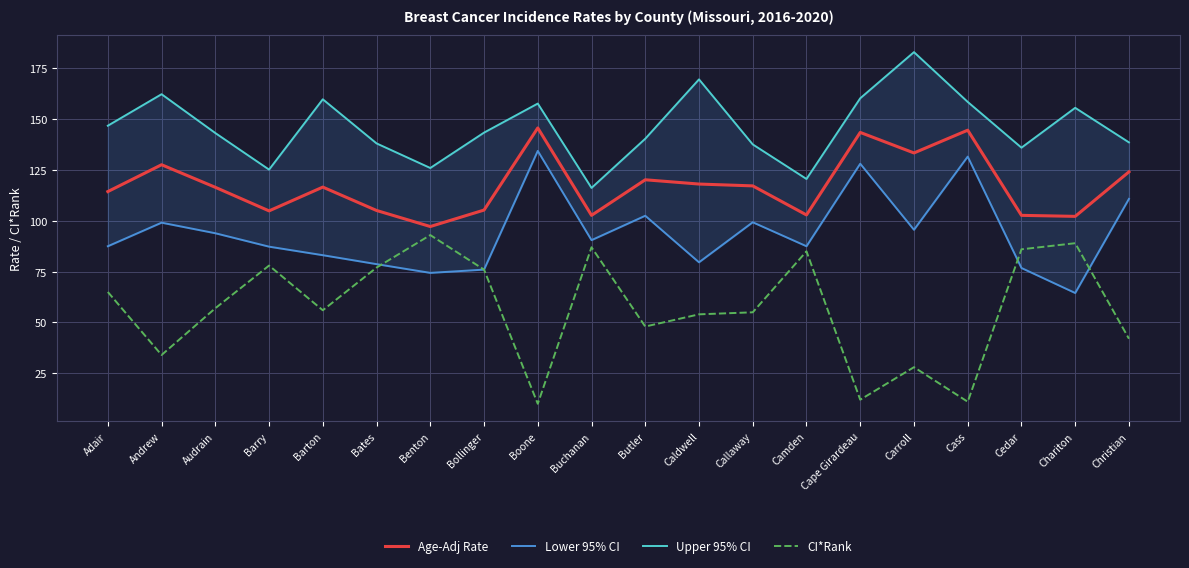

Is it true that CI*Rank equals 138.0 at Barry?

False